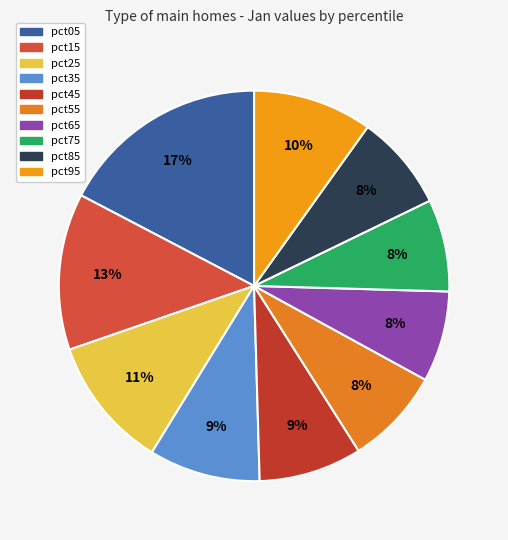

True or false: pct95 accounts for 1% of the total.

False